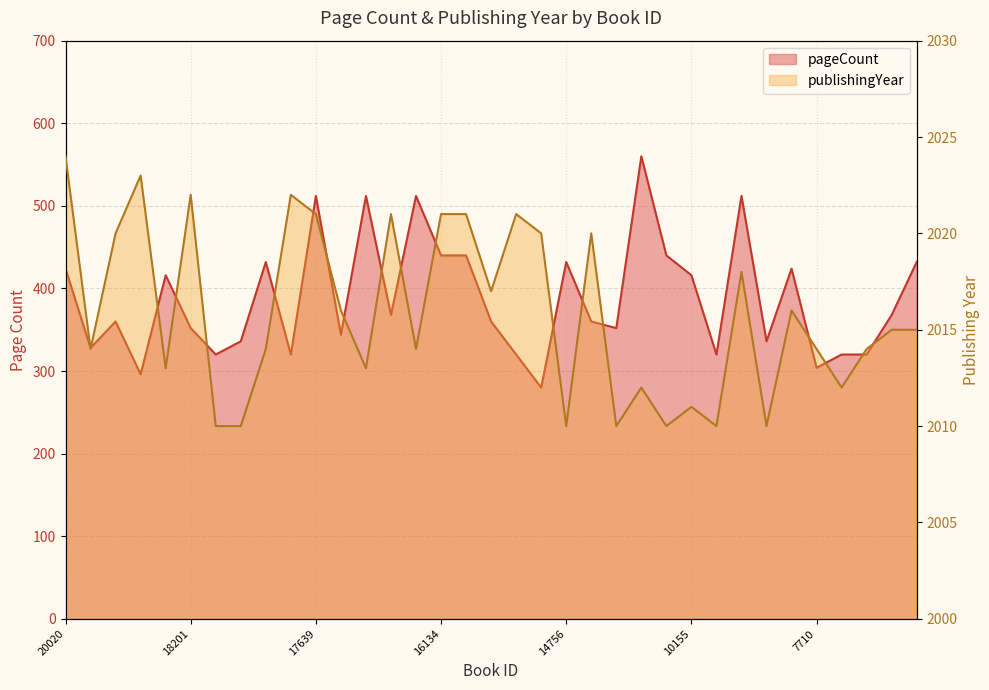

True or false: publishingYear and pageCount intersect in this chart.

False